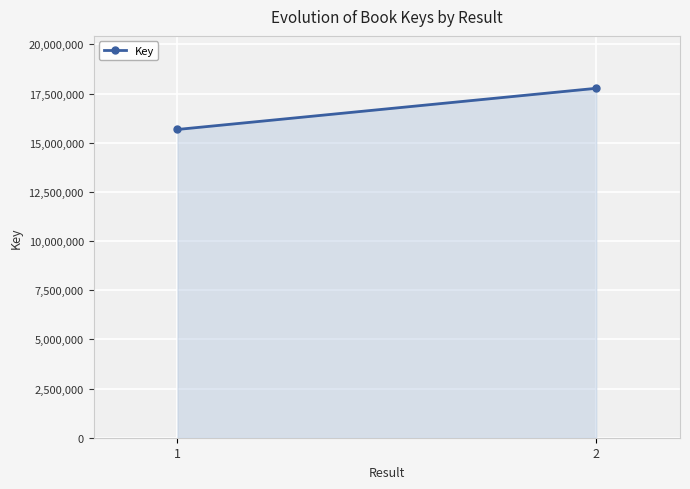

Between 2 and 1, which is larger?

2